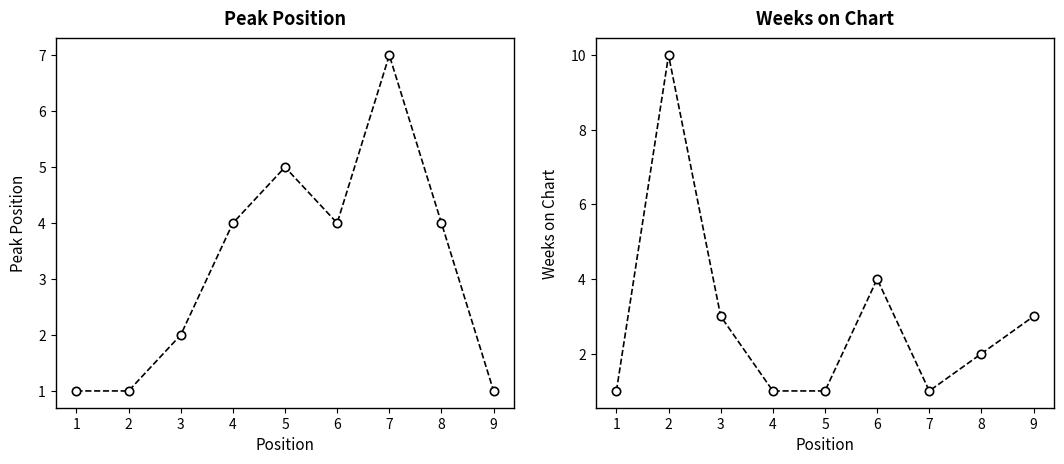

What is the difference between the maximum and minimum values in the Peak Position series?

6